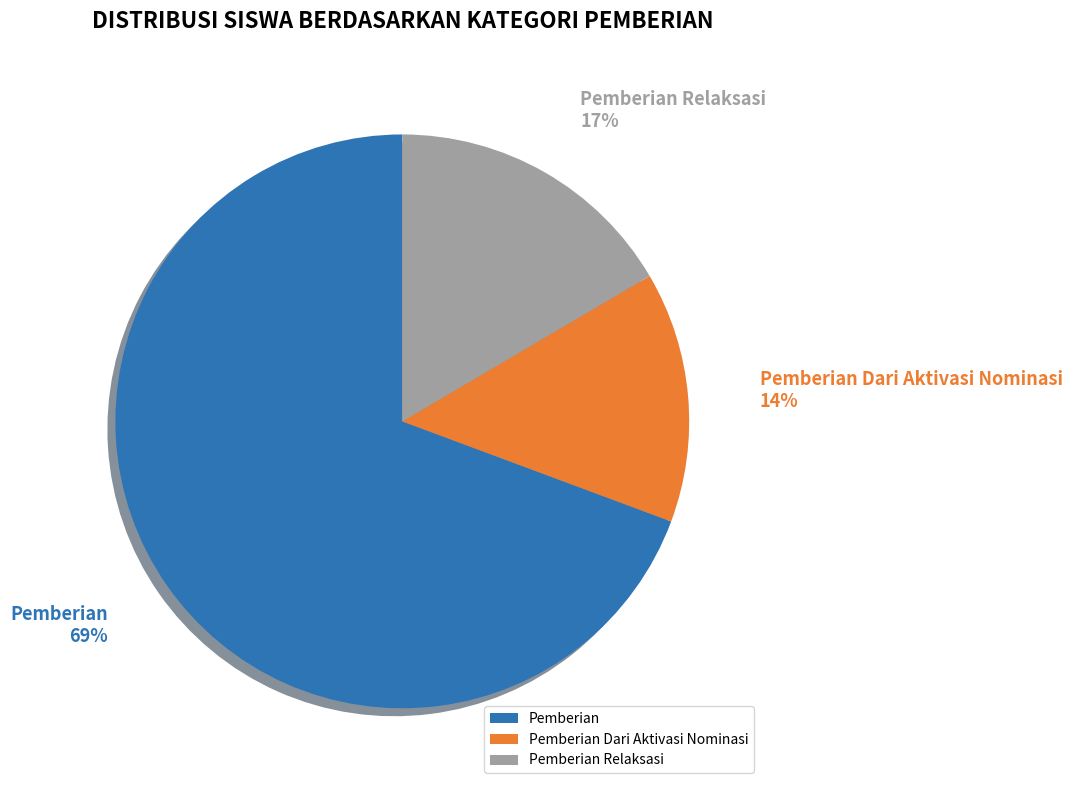

Count the number of slices in the pie.

3